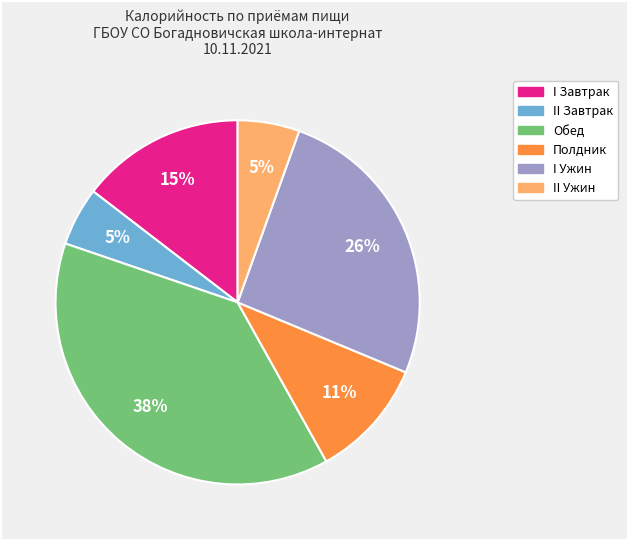

Does any single category account for the majority?

No